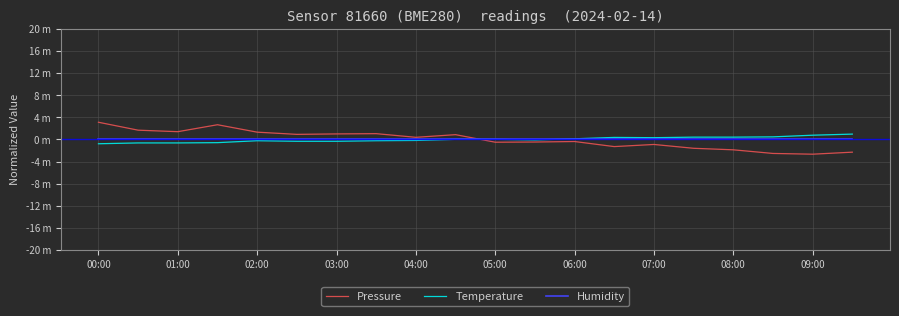

Does the chart have visible grid lines?

Yes